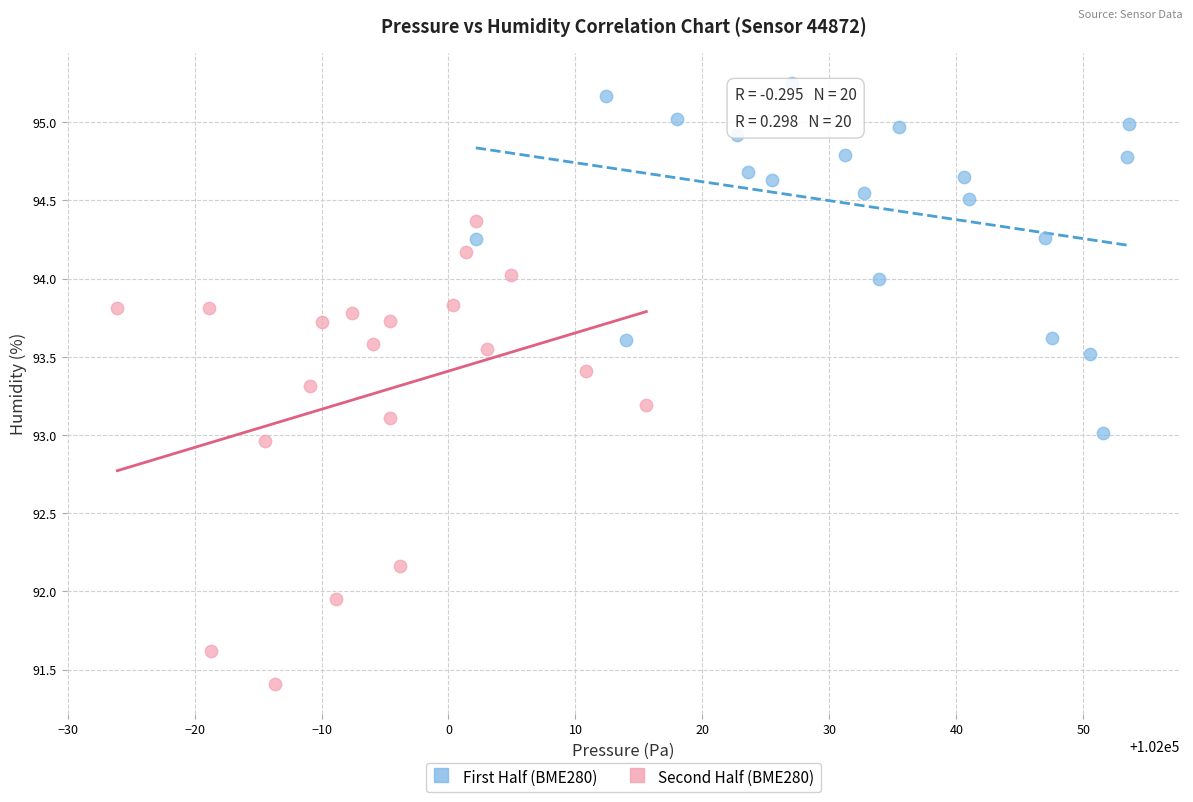

What are all the series names shown in the legend?

First Half (BME280), Second Half (BME280)